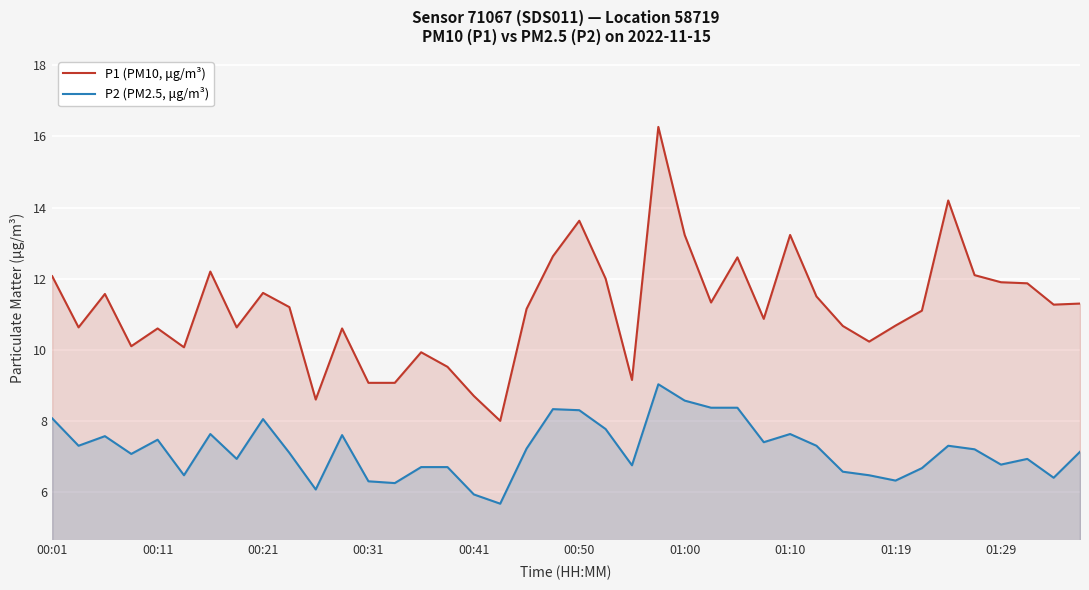

True or false: P1 (PM10, μg/m³) and P2 (PM2.5, μg/m³) cross at least once.

False